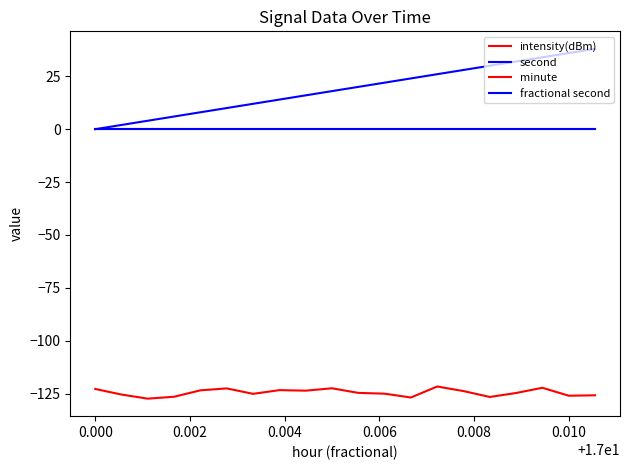

True or false: fractional second and minute cross at least once.

False